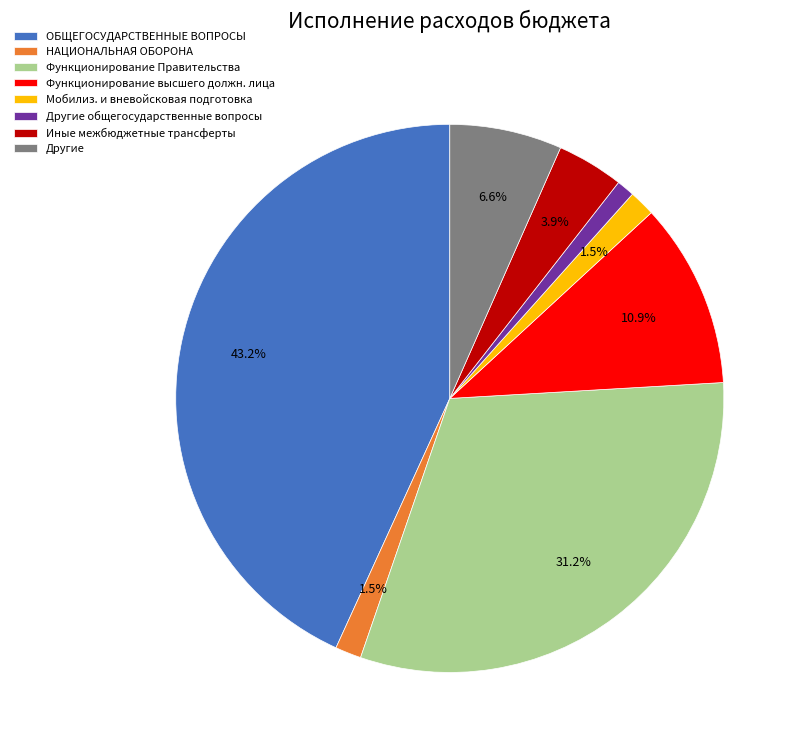

Do Функционирование высшего должн. лица and ОБЩЕГОСУДАРСТВЕННЫЕ ВОПРОСЫ together represent more than half of the pie?

Yes